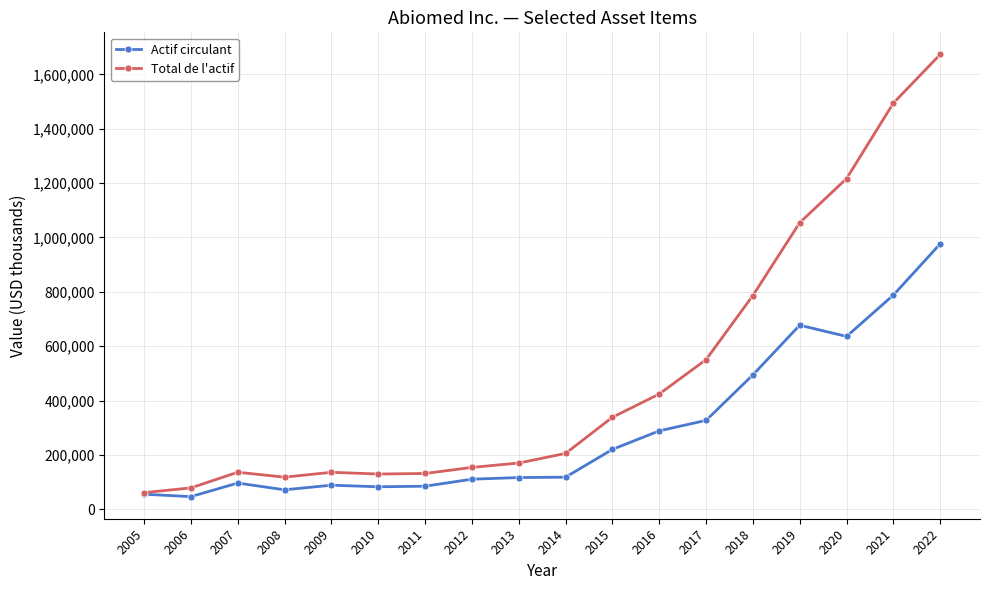

What is the average value of the Actif circulant series?

293212